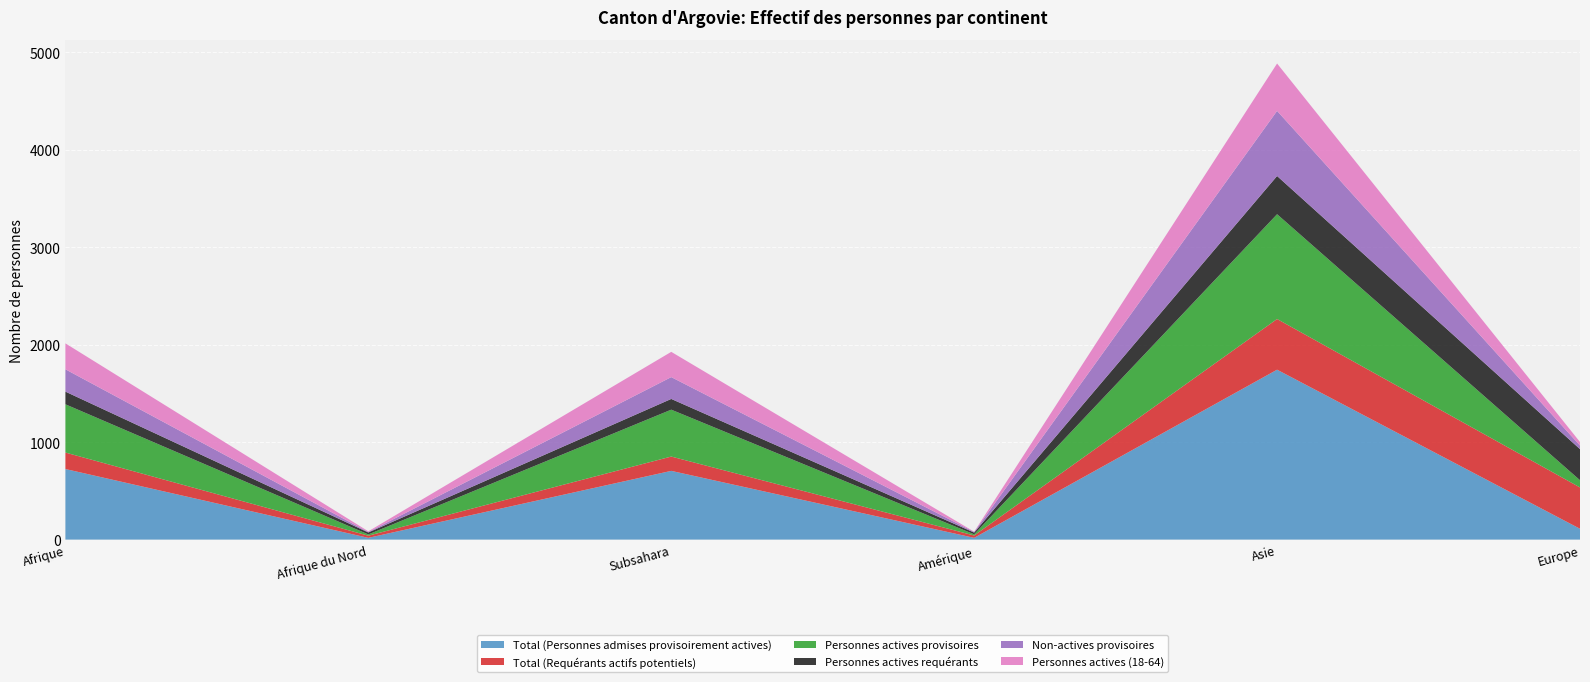

Reading left to right, extract all data points from this chart.

Total (Personnes admises provisoirement actives): 724	18	705	18	1743	111
Total (Requérants actifs potentiels): 169	22	147	24	520	424
Personnes actives provisoires: 495	13	481	12	1075	74
Personnes actives requérants: 130	20	110	18	392	319
Non-actives provisoires: 229	5	224	6	668	37
Personnes actives (18-64): 266	7	259	3	486	36